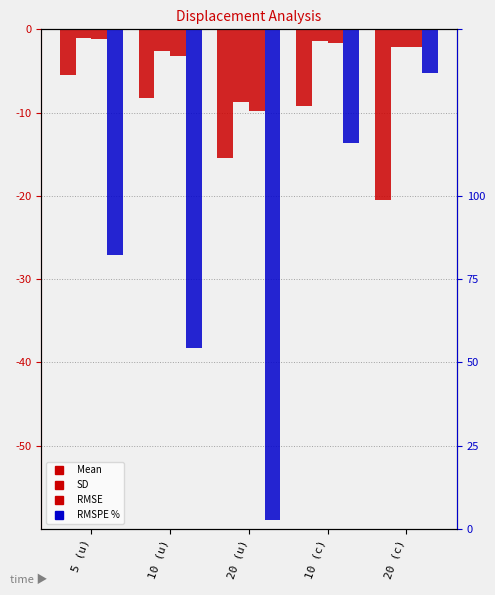

At which category does the chart reach its minimum across all series?

20 (c)